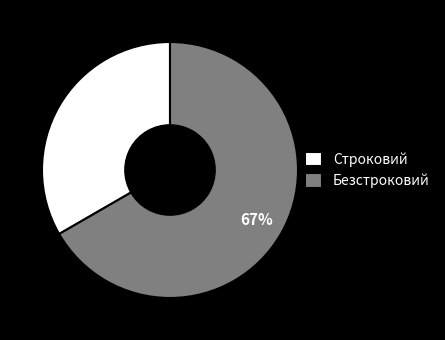

Combined, do Безстроковий and Строковий account for over 50%?

Yes